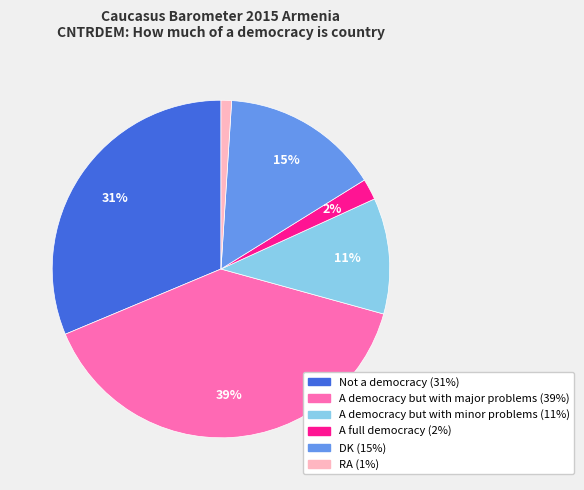

To the nearest percent, what is the average slice percentage?

17%